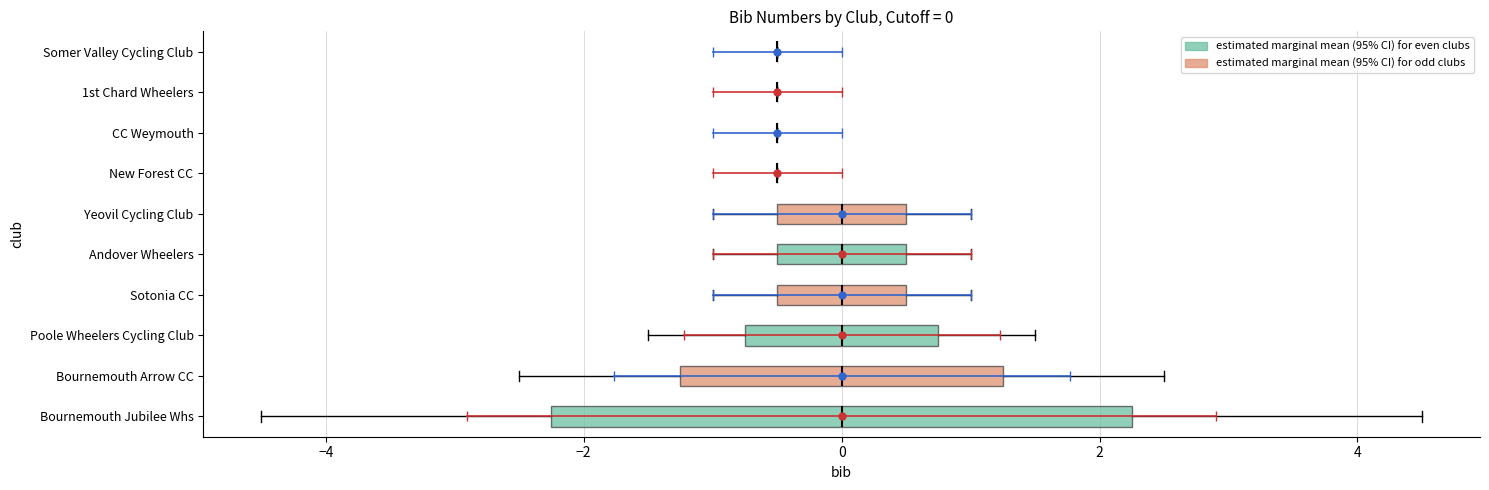

Which box is the widest, from its left edge to its right edge?

Bournemouth Jubilee Whs